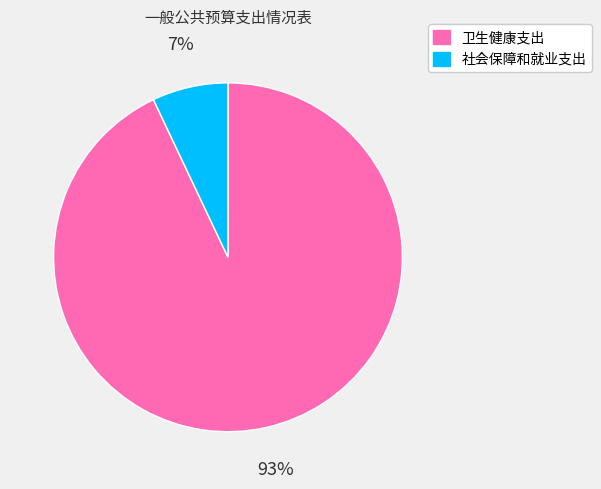

Which category has the smallest portion of the pie?

社会保障和就业支出